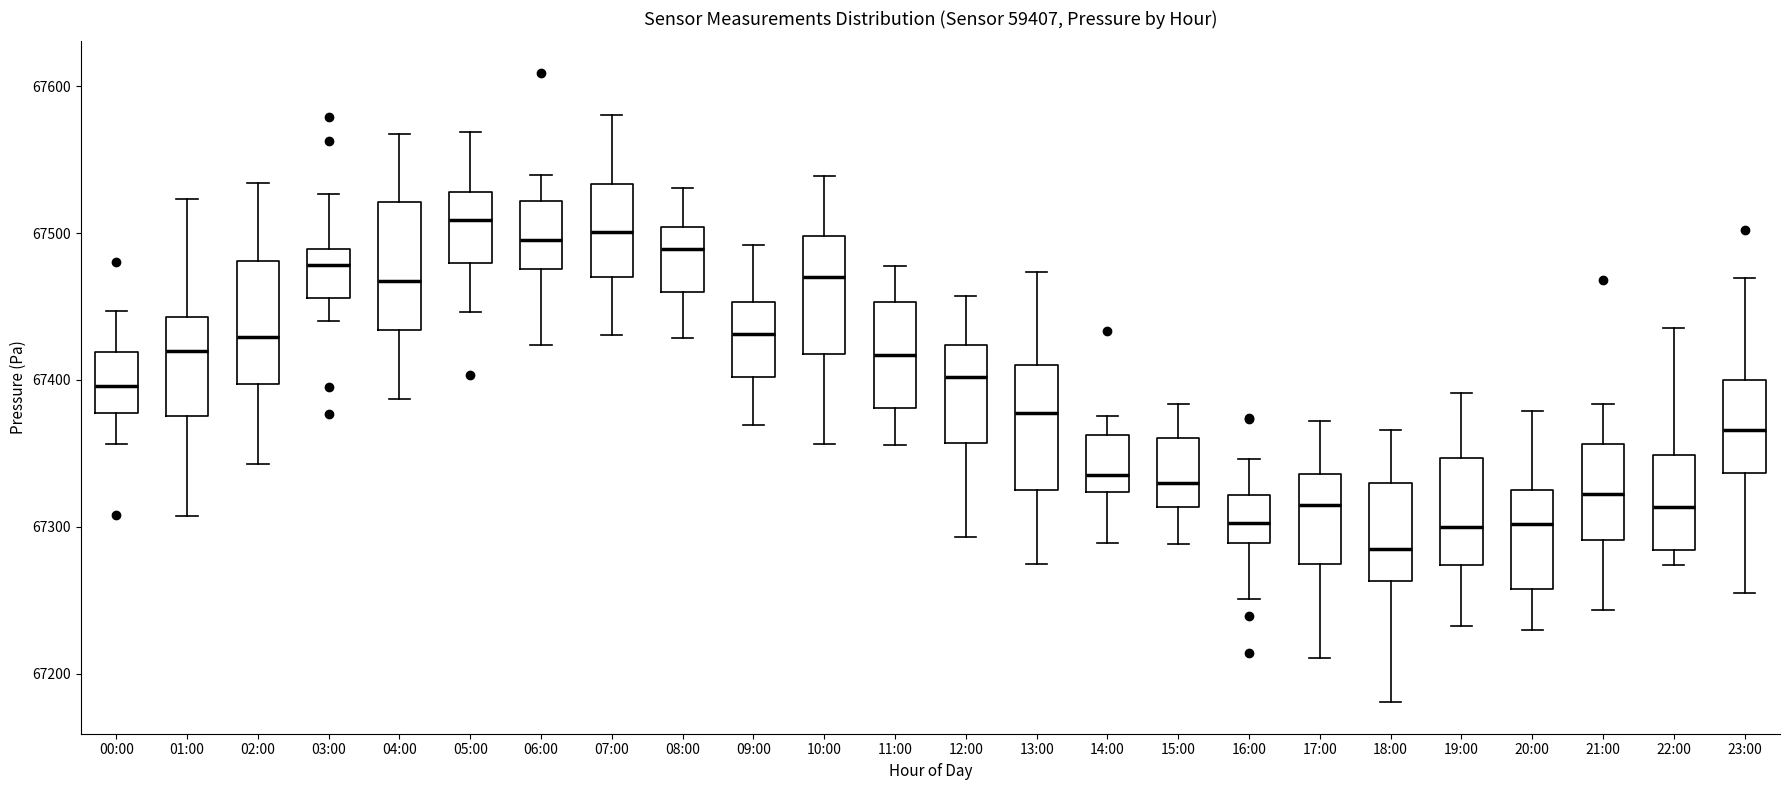

Reading left to right, read every box against the y-axis: the position of its median line, the range the box covers, and the ends of its whiskers. The values are not printed on the chart, so give them approximately, as read against the axis.

00:00: median 67400, box 67380 to 67420, whiskers 67360 to 67450
01:00: median 67420, box 67380 to 67440, whiskers 67310 to 67520
02:00: median 67430, box 67400 to 67480, whiskers 67340 to 67530
03:00: median 67480, box 67460 to 67490, whiskers 67440 to 67530
04:00: median 67470, box 67430 to 67520, whiskers 67390 to 67570
05:00: median 67510, box 67480 to 67530, whiskers 67450 to 67570
06:00: median 67500, box 67480 to 67520, whiskers 67420 to 67540
07:00: median 67500, box 67470 to 67530, whiskers 67430 to 67580
08:00: median 67490, box 67460 to 67500, whiskers 67430 to 67530
09:00: median 67430, box 67400 to 67450, whiskers 67370 to 67490
10:00: median 67470, box 67420 to 67500, whiskers 67360 to 67540
11:00: median 67420, box 67380 to 67450, whiskers 67360 to 67480
12:00: median 67400, box 67360 to 67420, whiskers 67290 to 67460
13:00: median 67380, box 67330 to 67410, whiskers 67270 to 67470
14:00: median 67340, box 67320 to 67360, whiskers 67290 to 67380
15:00: median 67330, box 67310 to 67360, whiskers 67290 to 67380
16:00: median 67300, box 67290 to 67320, whiskers 67250 to 67350
17:00: median 67310, box 67280 to 67340, whiskers 67210 to 67370
18:00: median 67280, box 67260 to 67330, whiskers 67180 to 67370
19:00: median 67300, box 67270 to 67350, whiskers 67230 to 67390
20:00: median 67300, box 67260 to 67330, whiskers 67230 to 67380
21:00: median 67320, box 67290 to 67360, whiskers 67240 to 67380
22:00: median 67310, box 67280 to 67350, whiskers 67270 to 67440
23:00: median 67370, box 67340 to 67400, whiskers 67260 to 67470